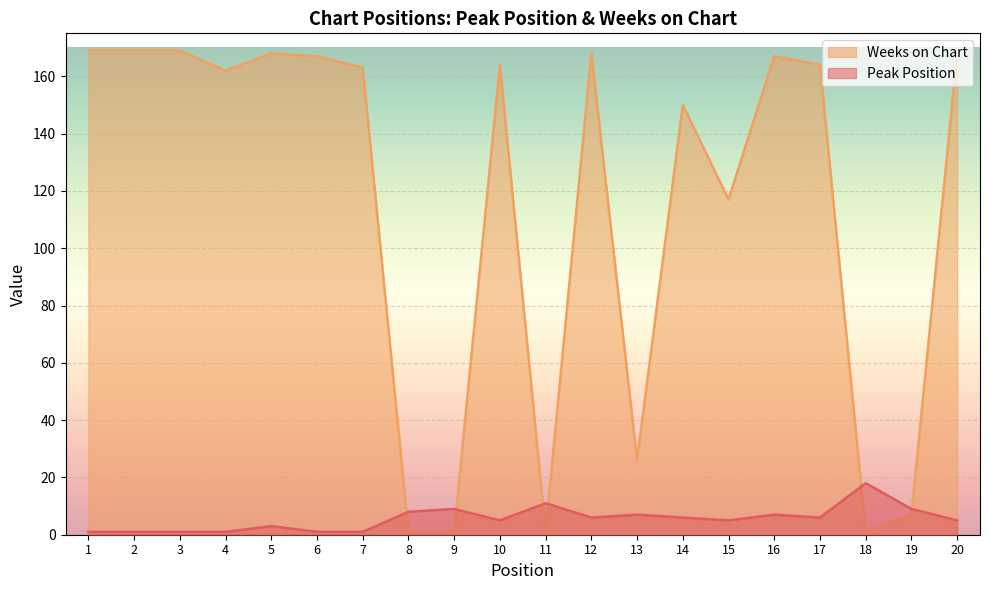

Where do Peak Position and Weeks on Chart first cross each other?

7 and 8